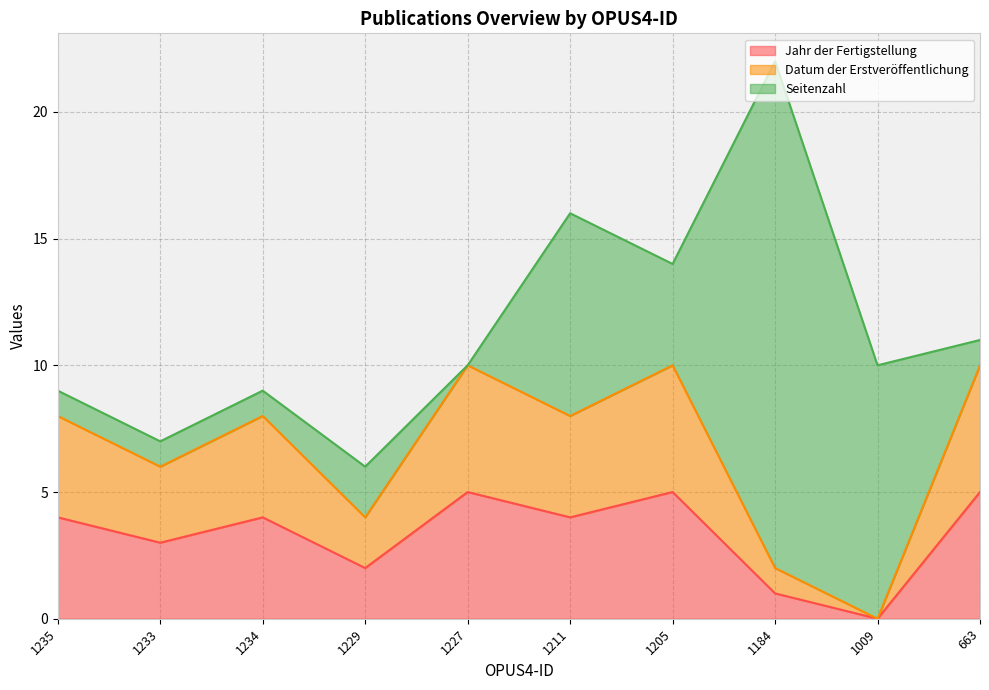

Where is the first local maximum for Datum der Erstveröffentlichung?

1234